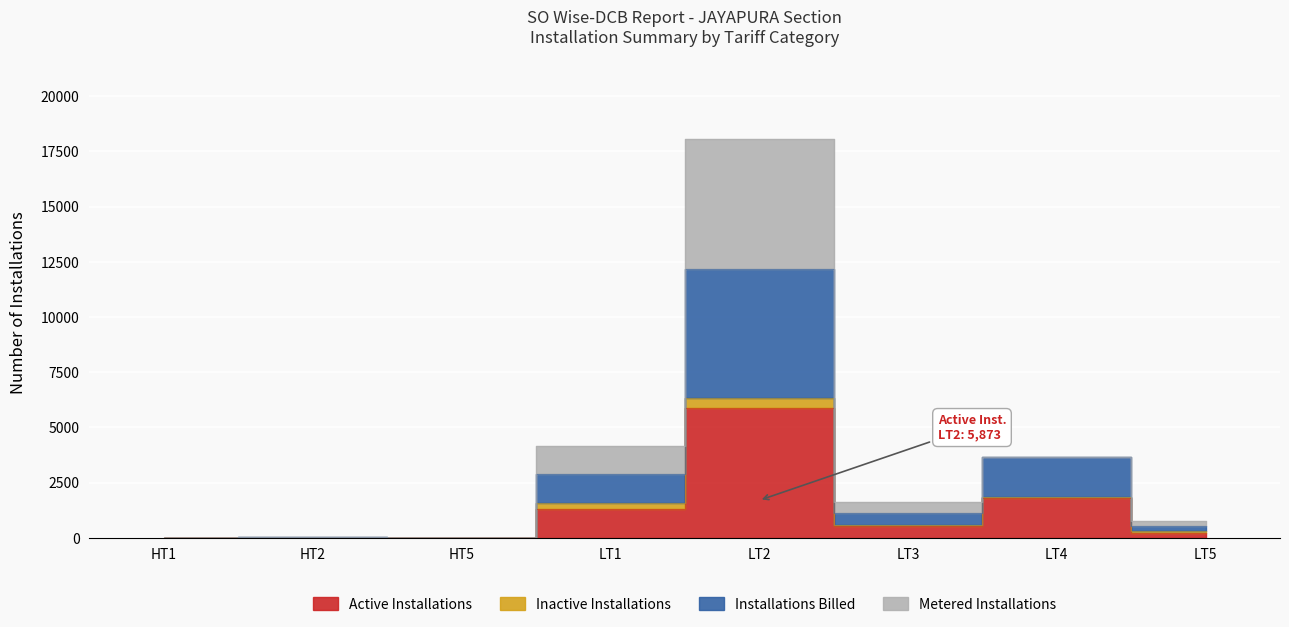

The value of Active Installations at HT1 is 6. True or false?

False